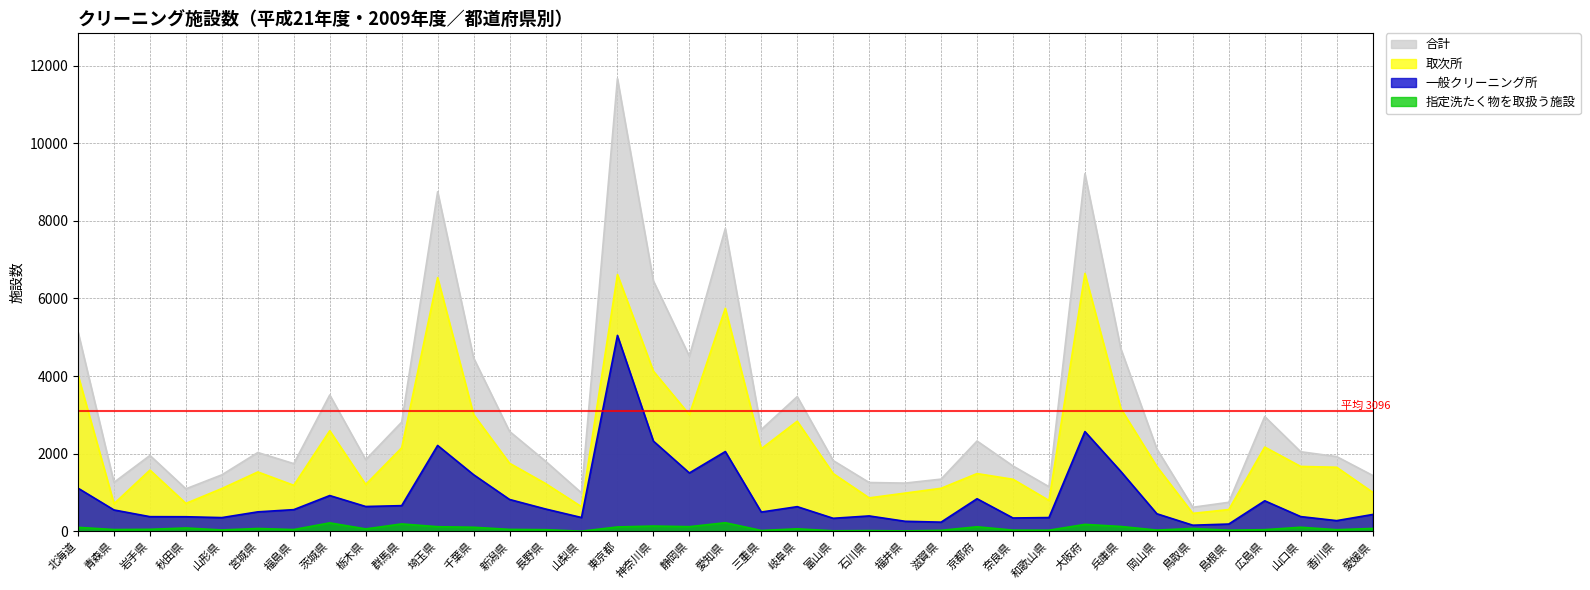

At which category is the sum across all series the highest?

東京都